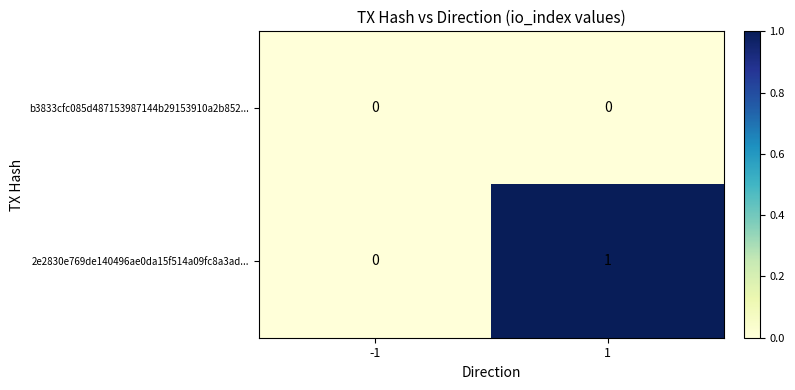

Which series has the largest total across all categories?

2e2830e769de140496ae0da15f514a09fc8a3ad...